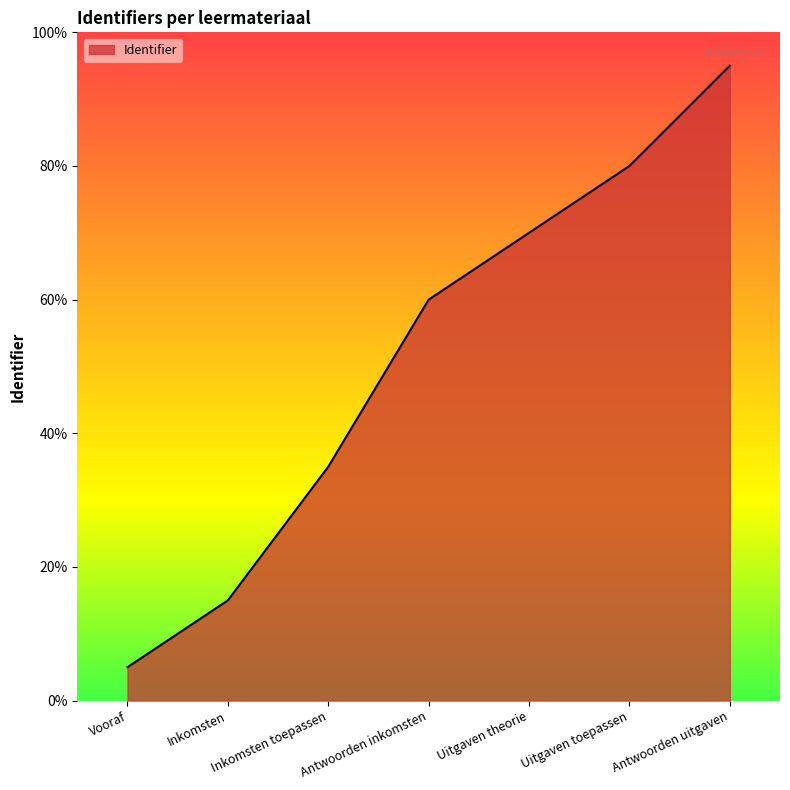

What is the ratio of the value at Antwoorden uitgaven to the value at Inkomsten?

6.3